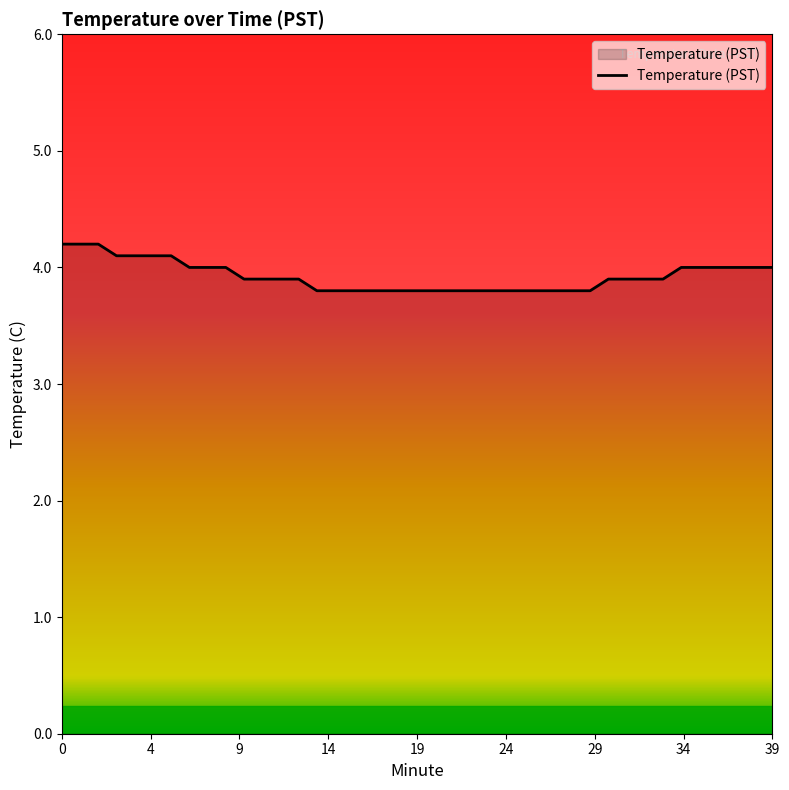

What is the maximum value shown in the chart?

4.2